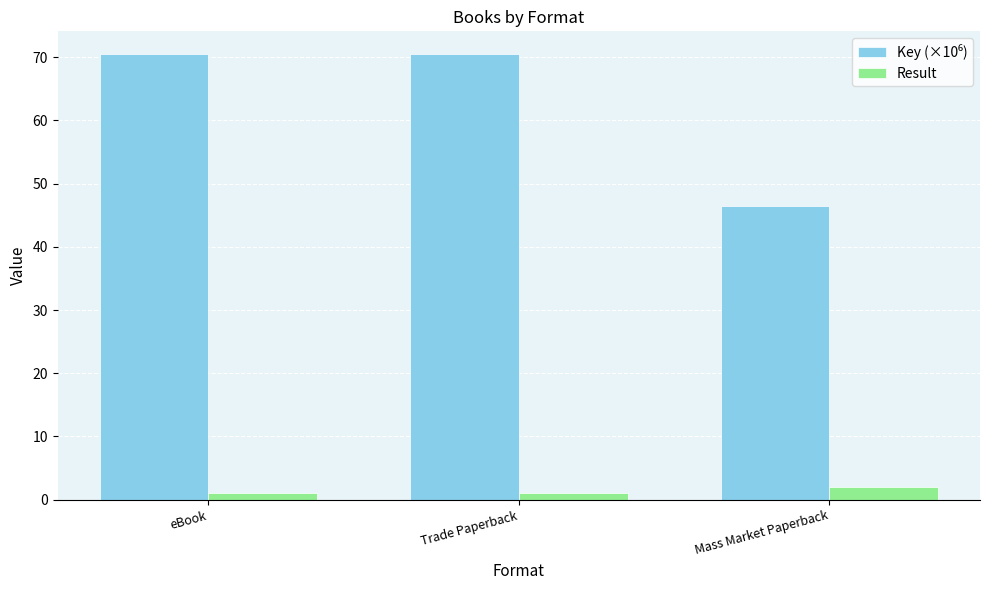

What is the smallest value displayed?

1.0